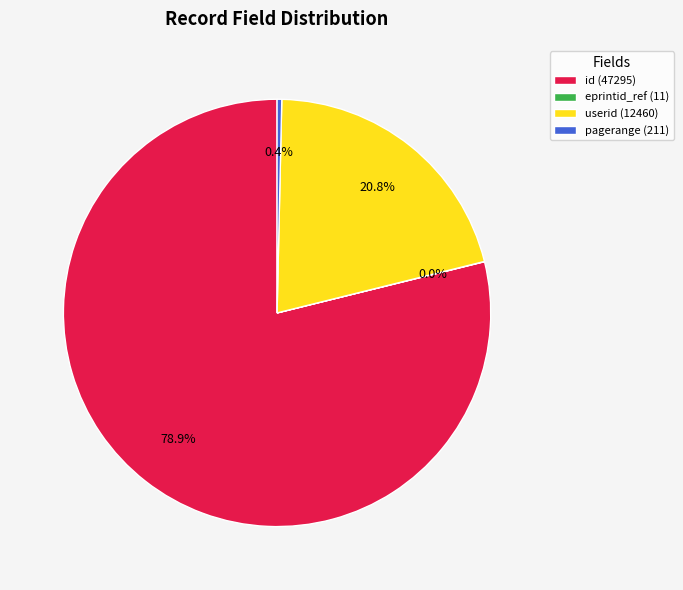

Which slice is the largest?

id (47295)